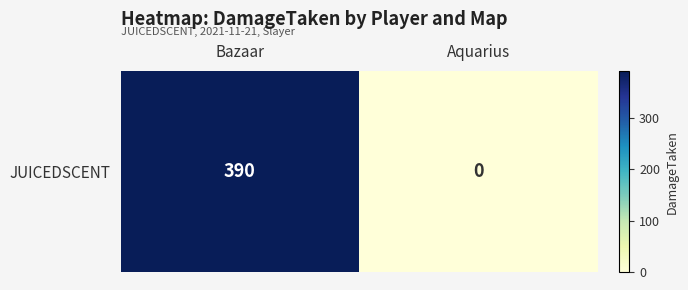

The value at Bazaar is 656. True or false?

False